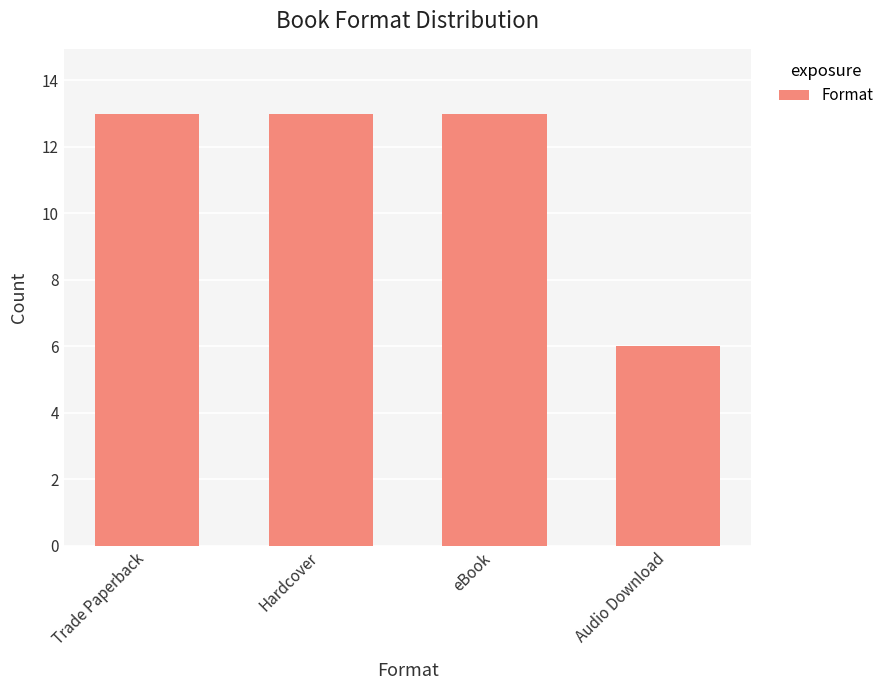

What is the sum of the values at Audio Download and Trade Paperback?

19